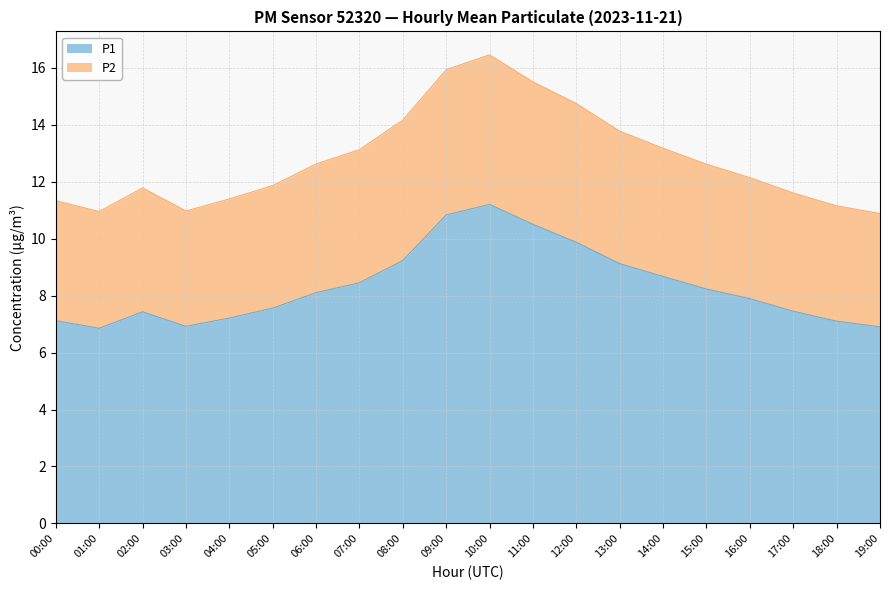

What is the difference between the P1 values at 13:00 and 01:00?

2.3